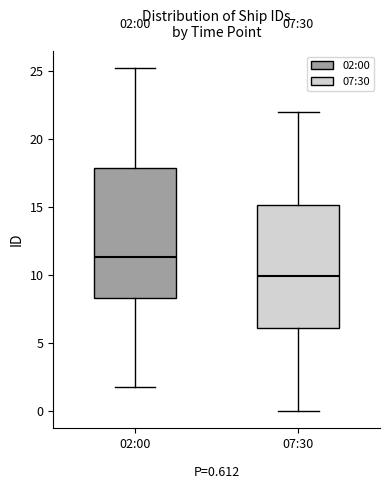

Which box has the highest median line?

02:00